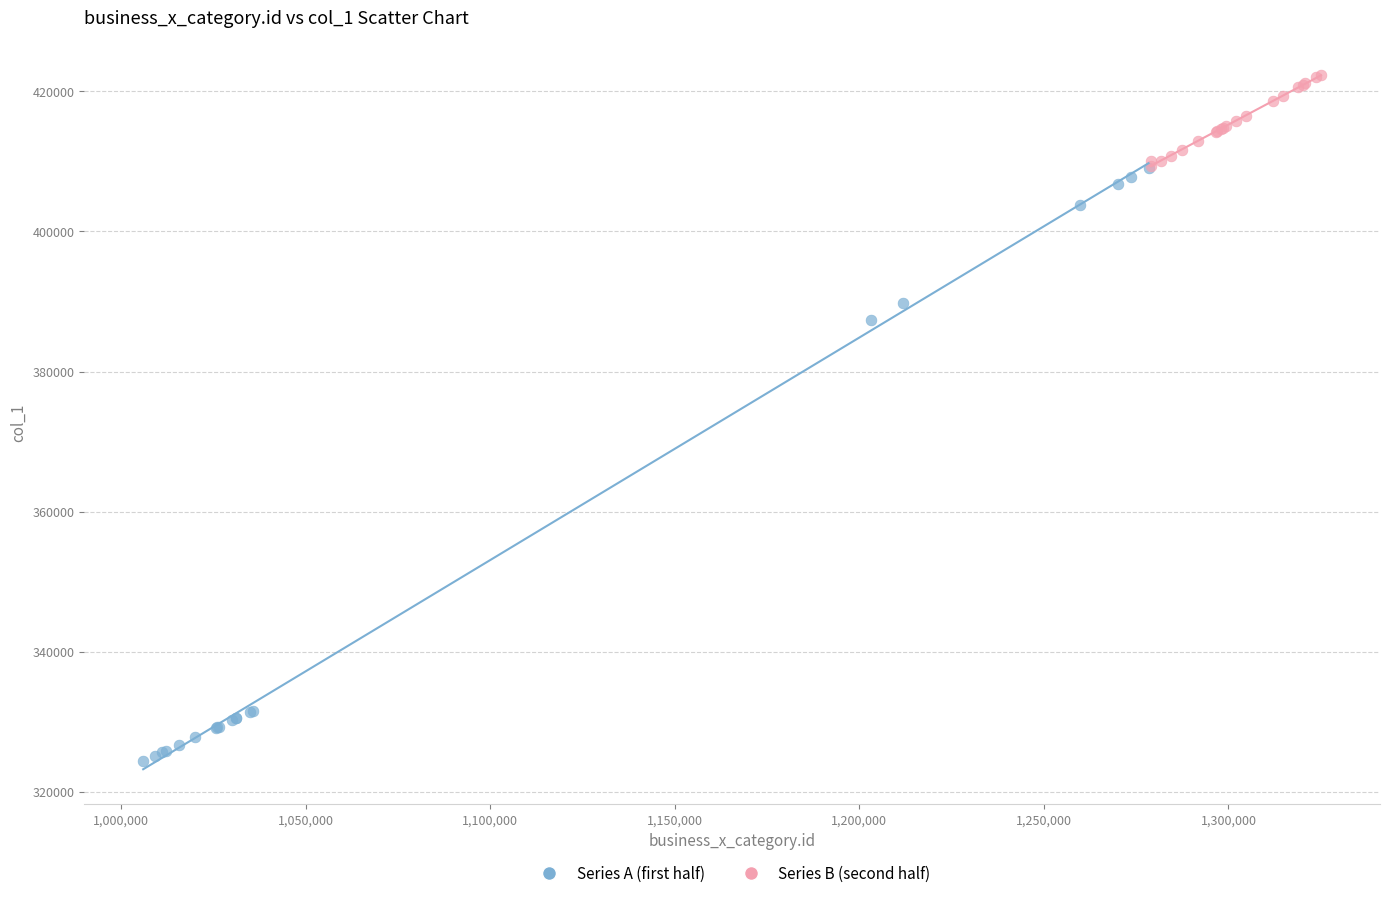

Which series has the largest Y range (max minus min)?

Series A (first half)